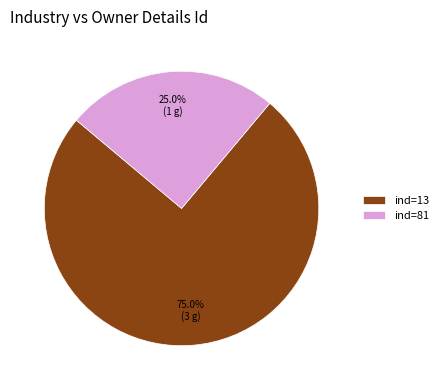

Do ind=81 and ind=13 together represent more than half of the pie?

Yes